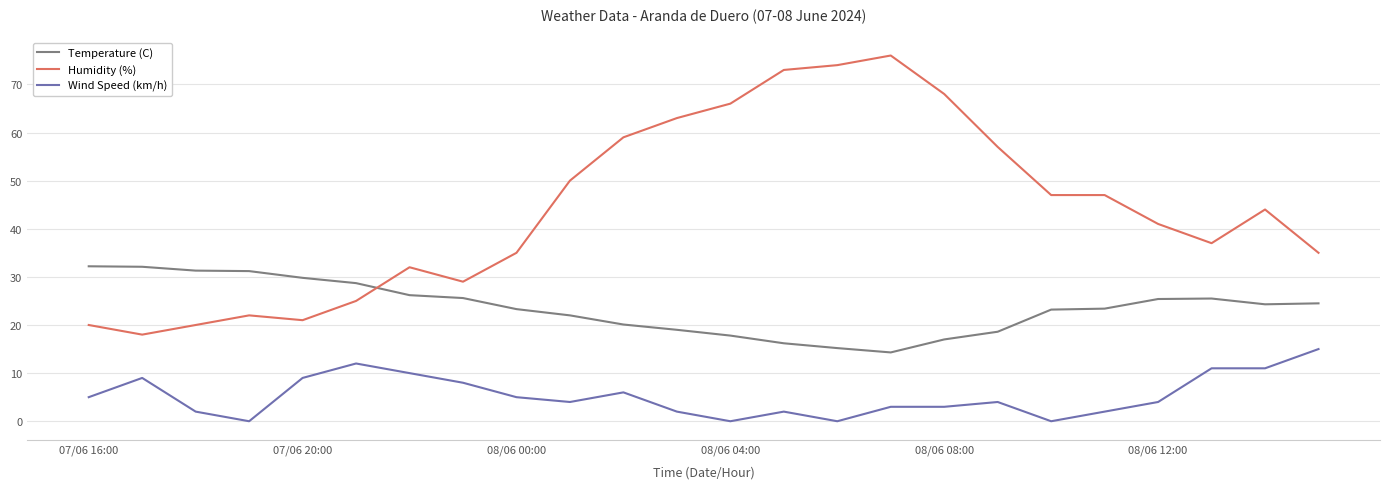

What is the lowest value of the Temperature (C) series?

14.3